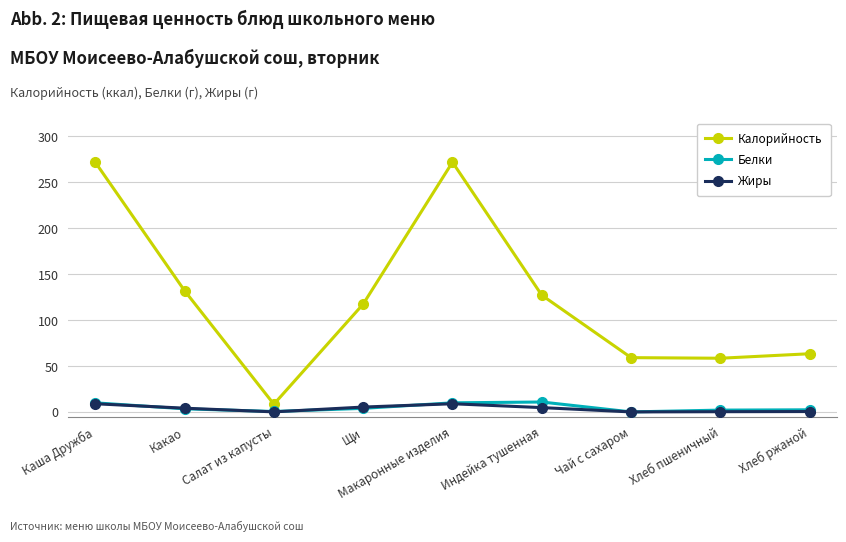

What are all the series names shown in the legend?

Калорийность, Белки, Жиры